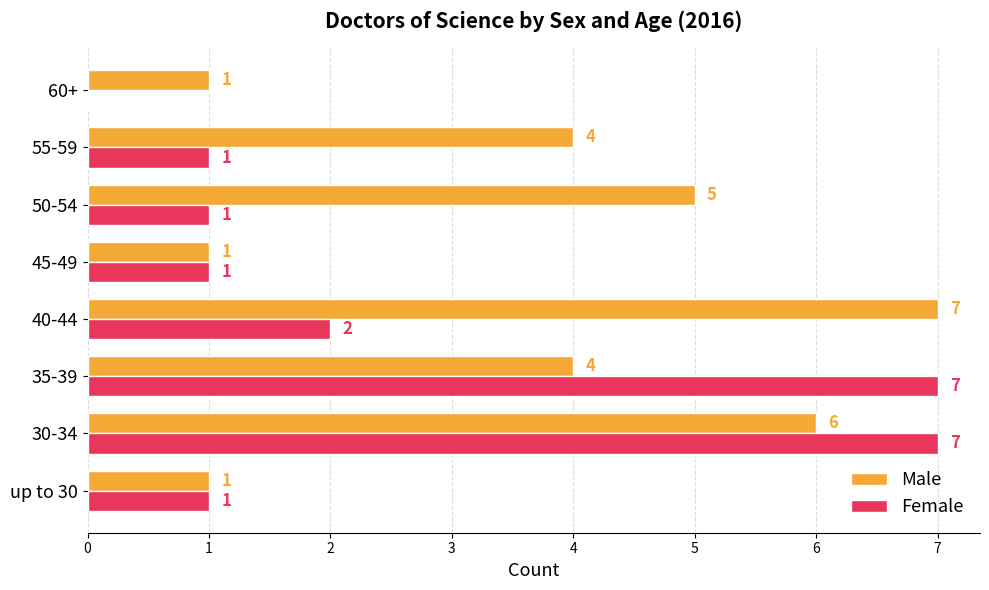

How many values in Female are above zero?

7